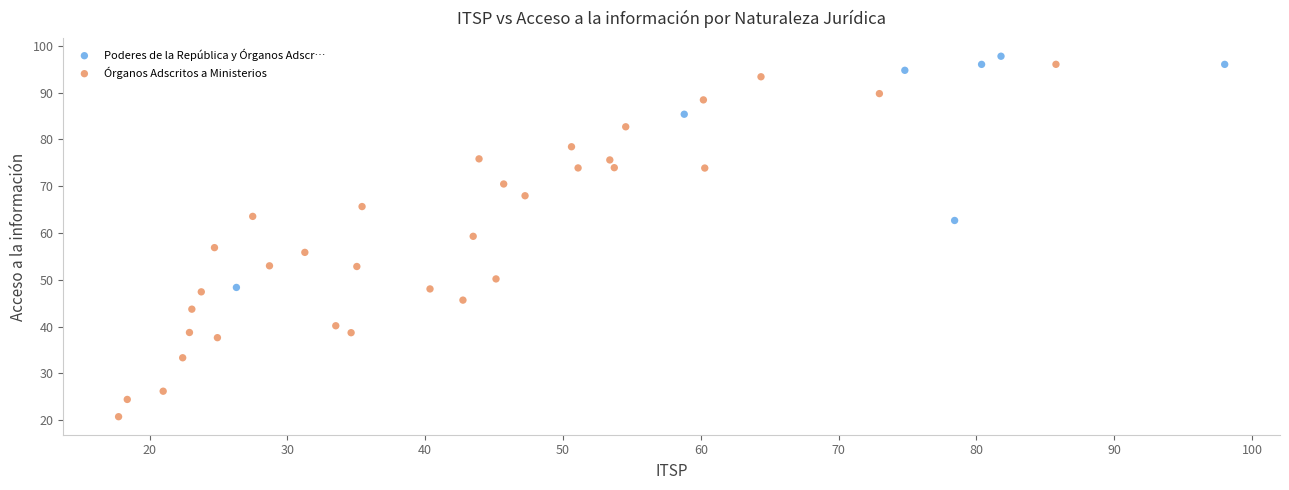

Which series has the largest Y range (max minus min)?

Órganos Adscritos a Ministerios